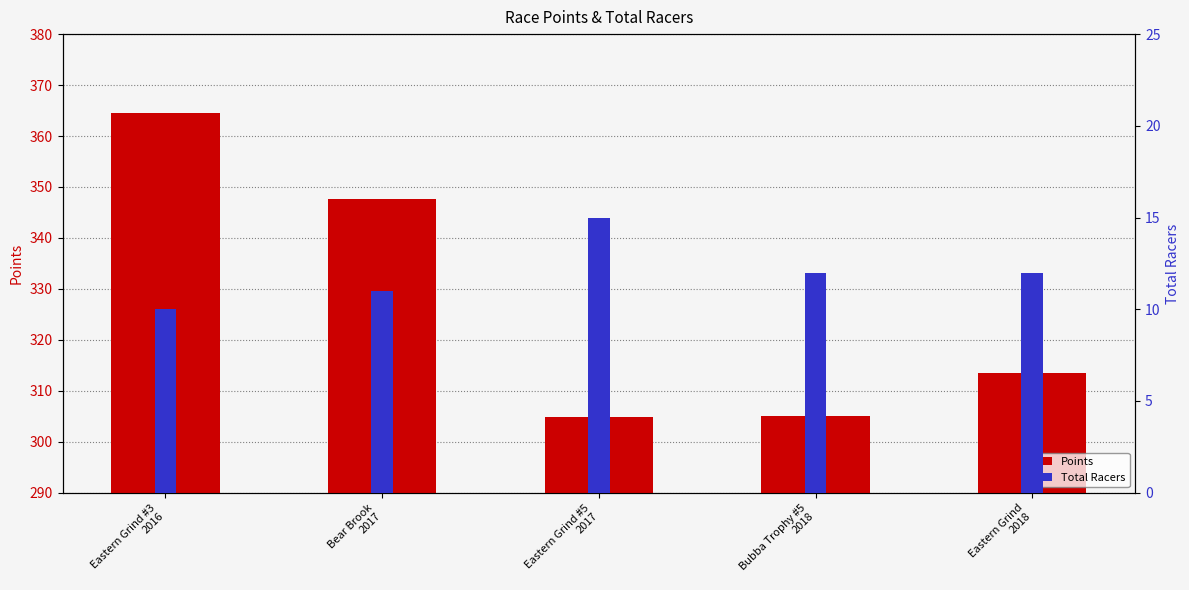

At which category does the chart reach its peak across all series?

Eastern Grind #3
2016